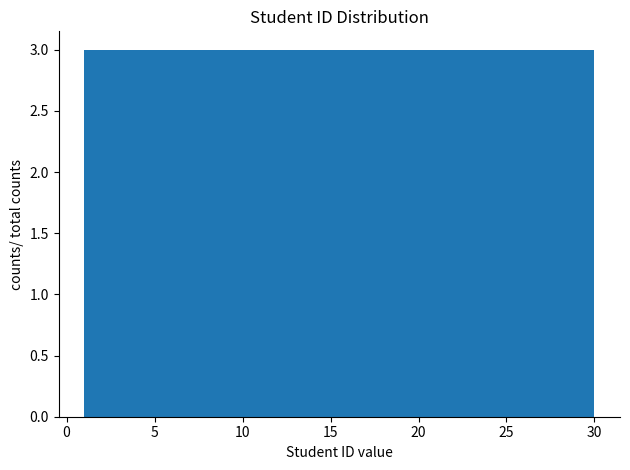

What is the height of the bar covering 6.8 to 9.7 on the x-axis? Neither the bar edges nor the heights are printed on the chart, so give them approximately, as read against the axes.

3